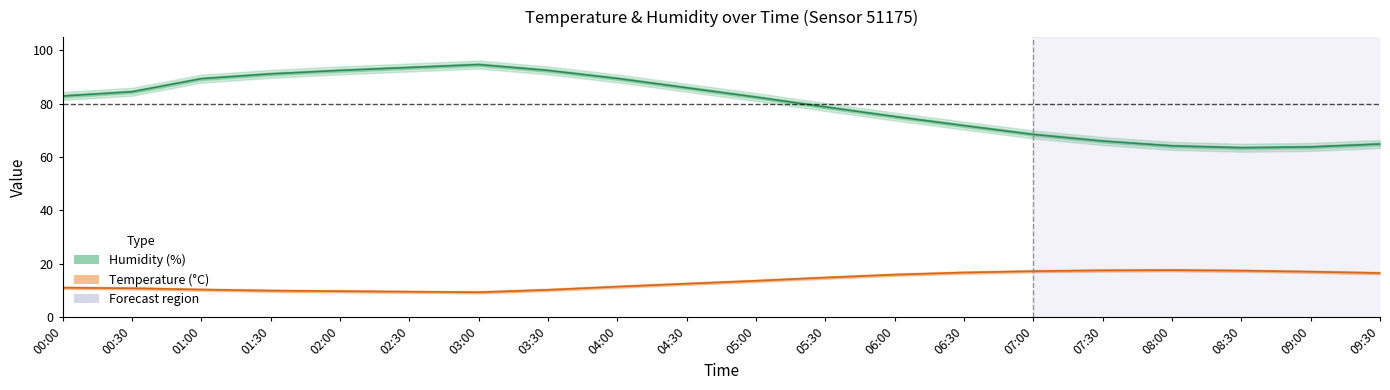

How many interior local peaks does the temperature_upper series have?

1